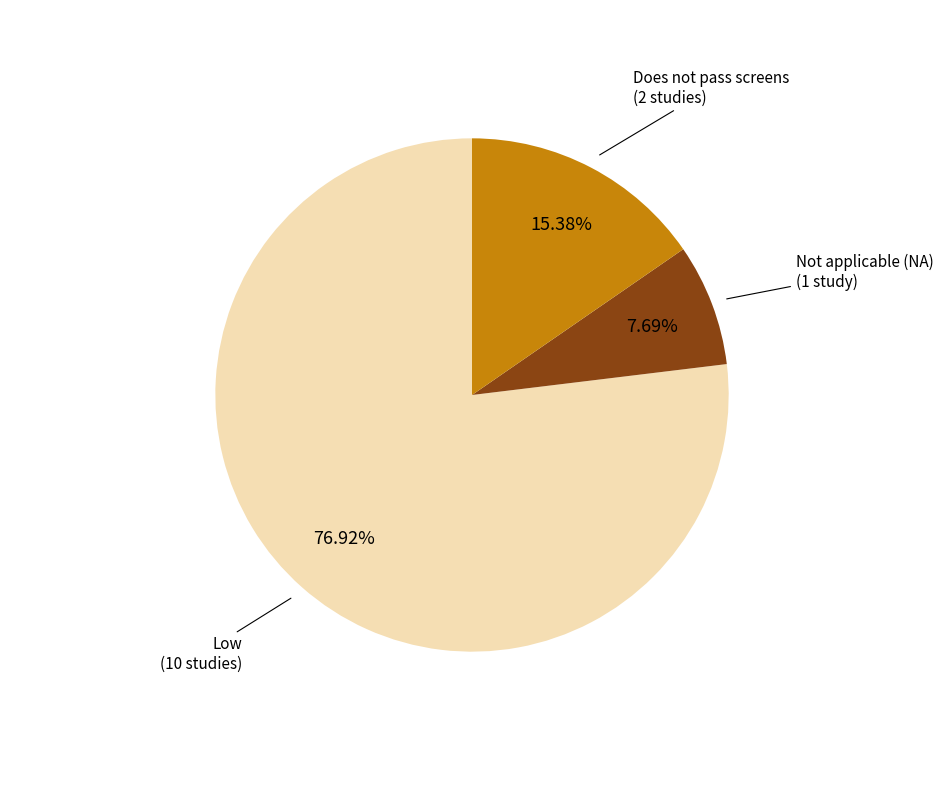

Is there any slice that represents more than half of the pie?

Yes